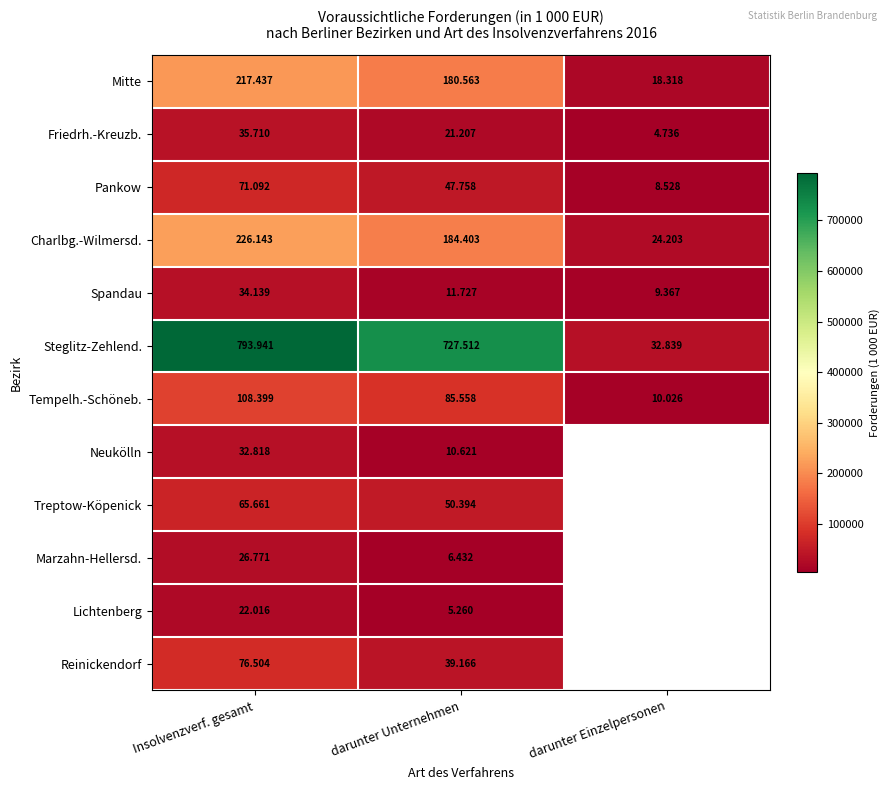

At which category is the sum across all series the highest?

Insolvenzverf. gesamt